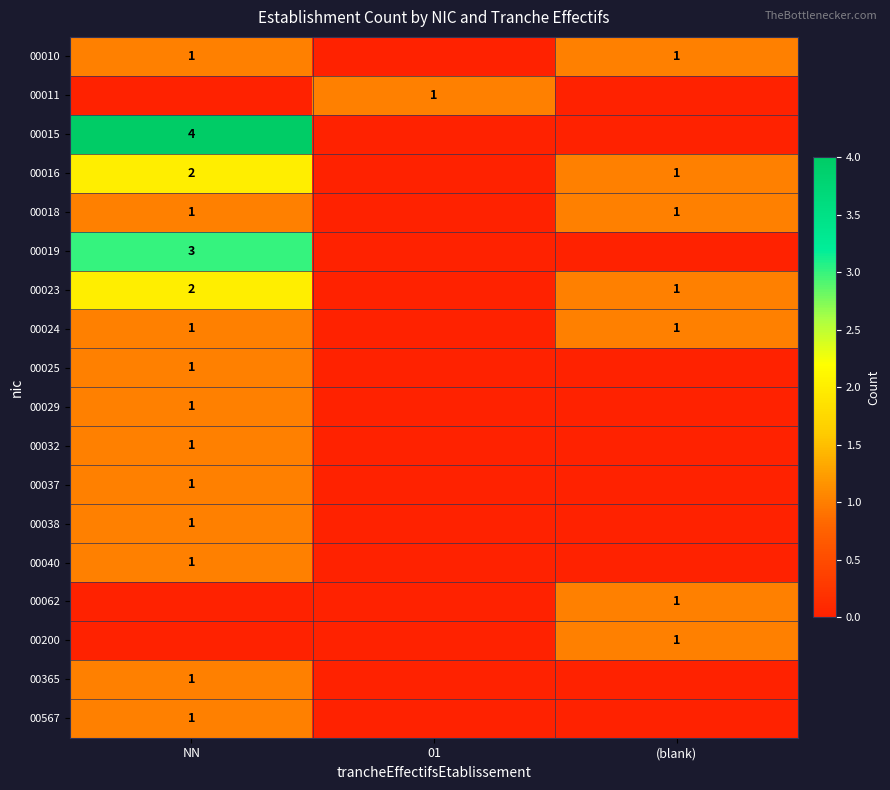

The value of 00567 at NN is 0. True or false?

False